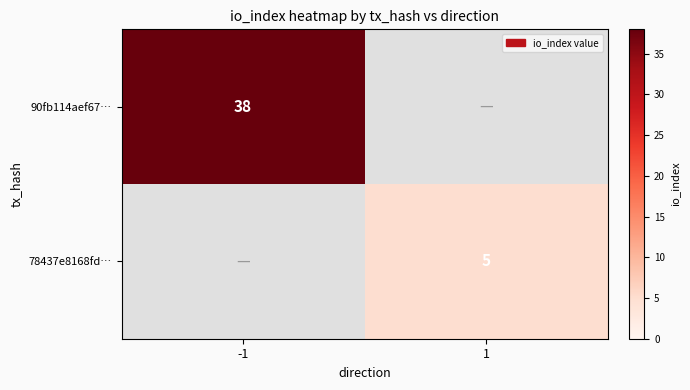

Is the value of 90fb114aef67… at -1 greater than the value of 78437e8168fd… at 1?

Yes